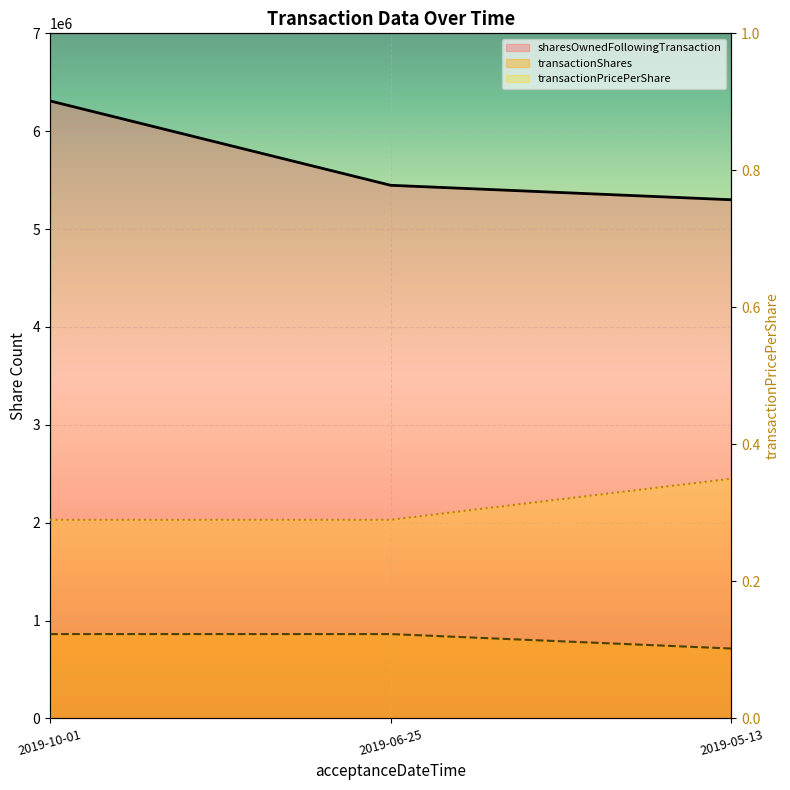

Rank the series at 2019-10-01 from lowest to highest value.

transactionPricePerShare, transactionShares, sharesOwnedFollowingTransaction